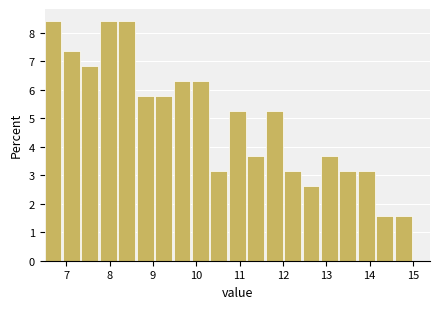

Reading left to right, list every bar in this chart as the range it spans on the x-axis followed by its height. Neither the bar edges nor the heights are printed on the chart, so give them approximately, as read against the axes.

6.5 to 6.9: 8.4
6.9 to 7.4: 7.4
7.4 to 7.8: 6.8
7.8 to 8.2: 8.4
8.2 to 8.6: 8.4
8.6 to 9.1: 5.8
9.1 to 9.5: 5.8
9.5 to 9.9: 6.3
9.9 to 10.3: 6.3
10.3 to 10.8: 3.2
10.8 to 11.2: 5.3
11.2 to 11.6: 3.7
11.6 to 12.0: 5.3
12.0 to 12.5: 3.2
12.5 to 12.9: 2.6
12.9 to 13.3: 3.7
13.3 to 13.7: 3.2
13.7 to 14.2: 3.2
14.2 to 14.6: 1.6
14.6 to 15.0: 1.6